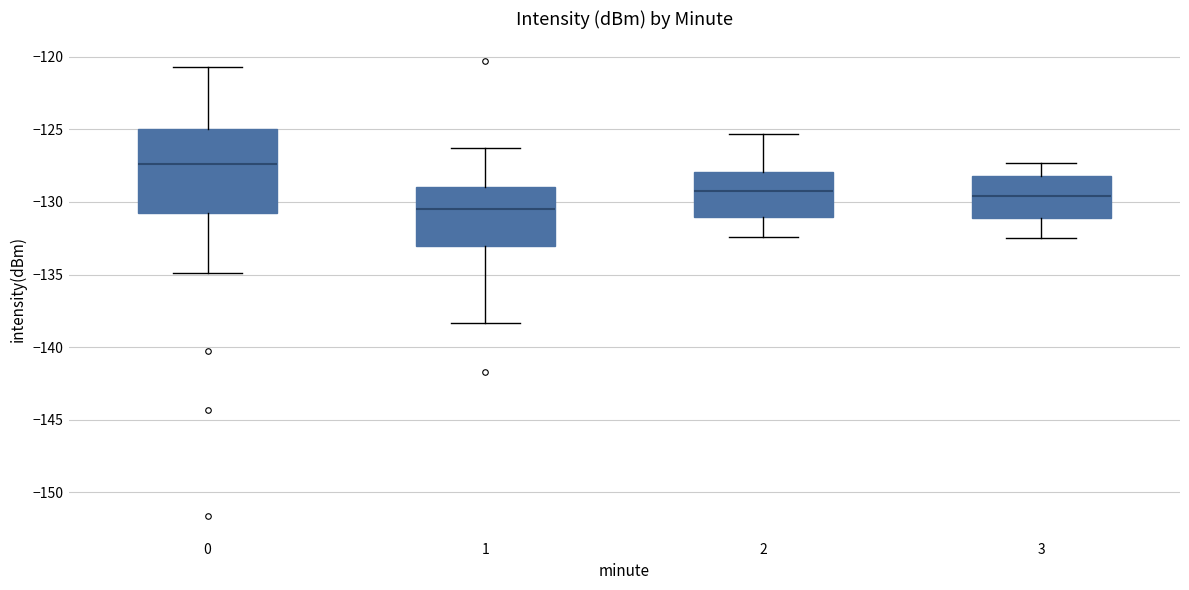

Reading left to right, read every box against the y-axis: the position of its median line, the range the box covers, and the ends of its whiskers. The values are not printed on the chart, so give them approximately, as read against the axis.

0: median -127.5, box -130.5 to -125.0, whiskers -135.0 to -120.5
1: median -130.5, box -133.0 to -129.0, whiskers -138.5 to -126.5
2: median -129.0, box -131.0 to -128.0, whiskers -132.5 to -125.5
3: median -129.5, box -131.0 to -128.0, whiskers -132.5 to -127.5